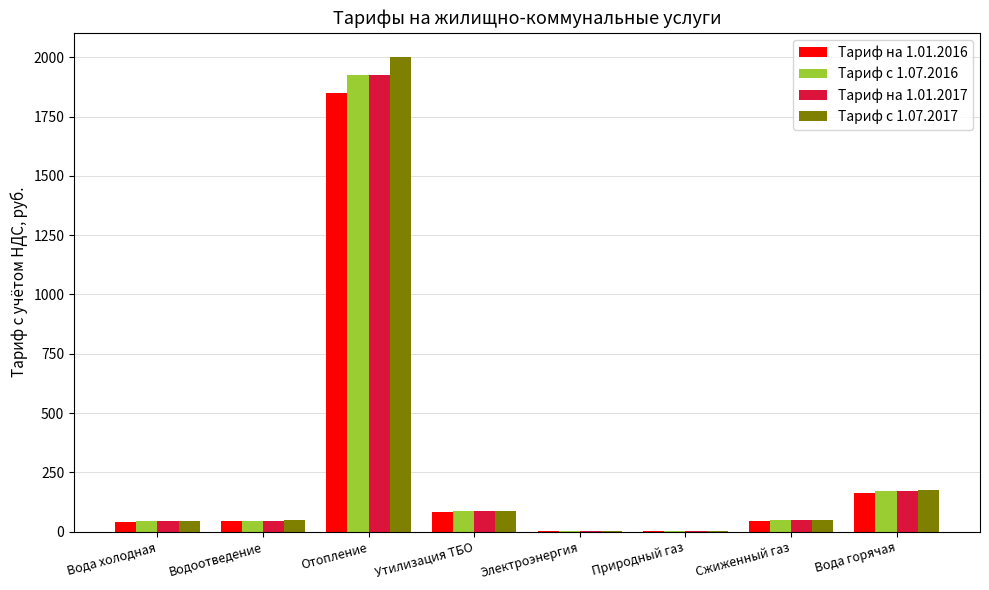

The Тариф с 1.07.2017 series shows 177.1 at Вода горячая. True or false?

True